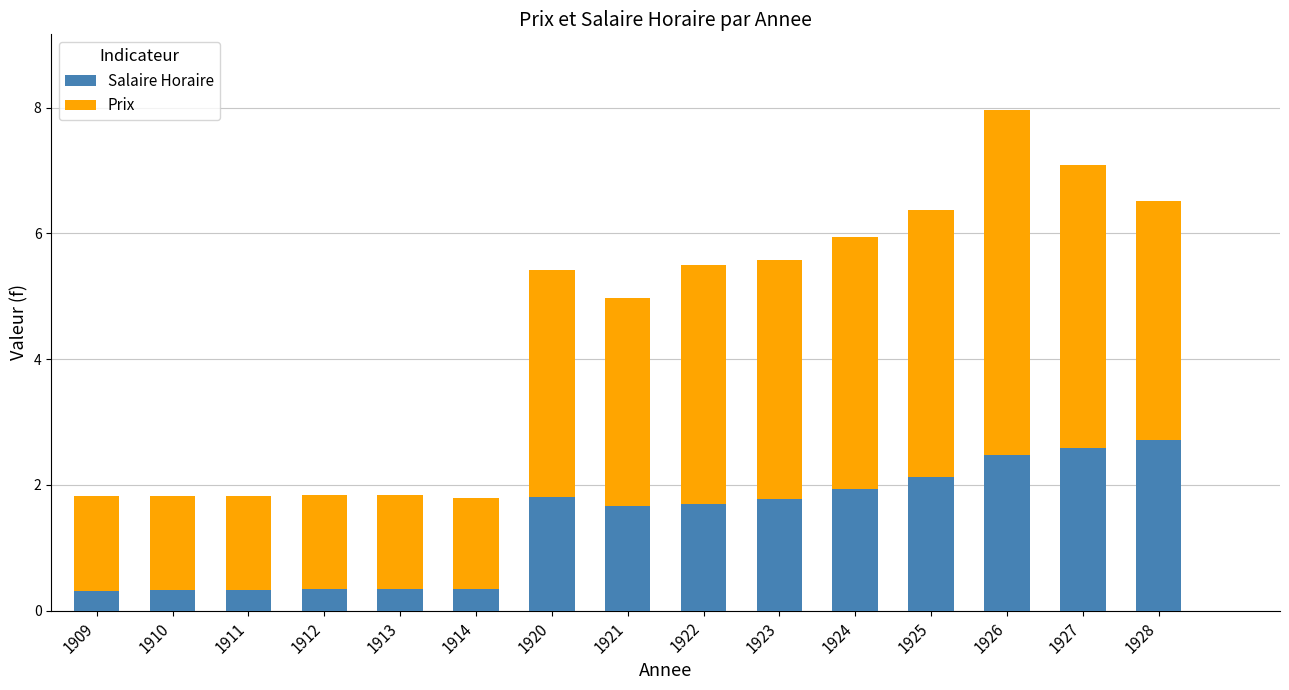

True or false: Salaire Horaire has a value of 0.3 at 1909.

True